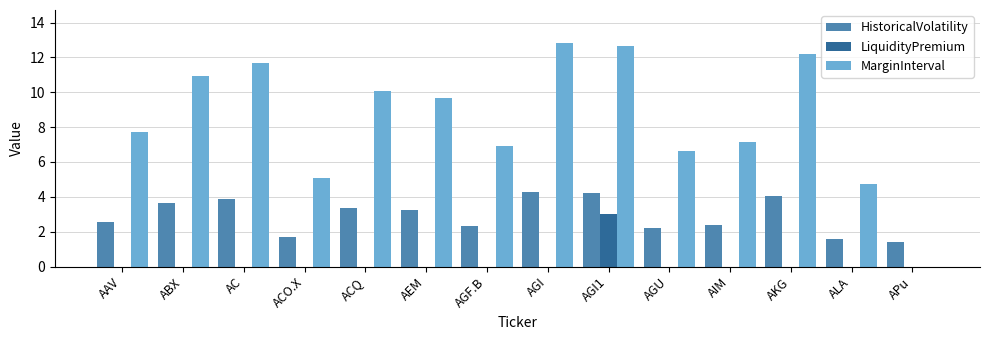

The value of MarginInterval at ALA is 4.7. True or false?

True